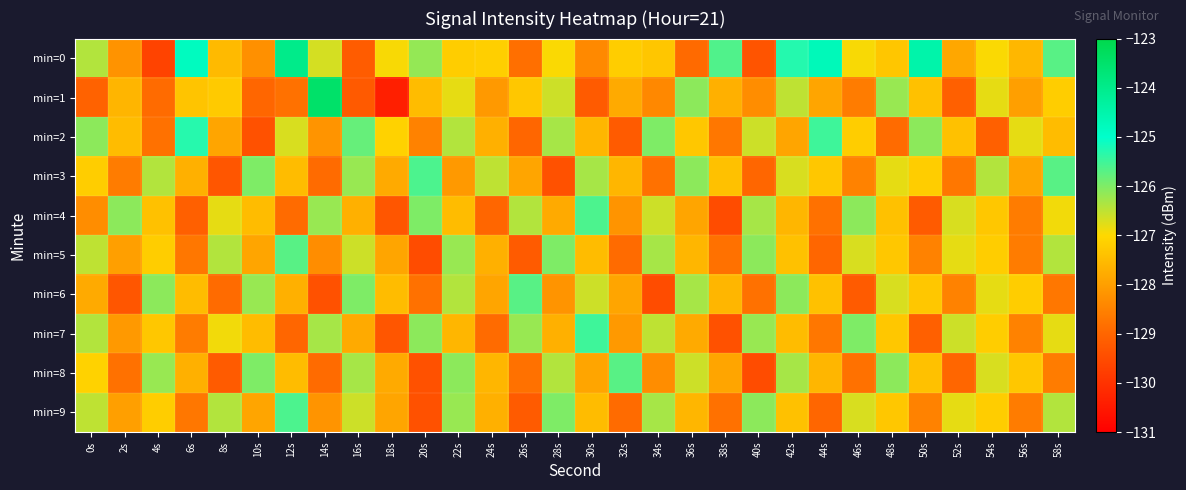

Reading left to right, list all the values displayed in this chart.

min=0: 0s=-126.4	2s=-128.2	4s=-129.7	6s=-124.8	8s=-127.5	10s=-128.3	12s=-124.0	14s=-126.7	16s=-129.2	18s=-126.9	20s=-126.2	22s=-127.2	24s=-127.2	26s=-128.8	28s=-127.0	30s=-128.4	32s=-127.2	34s=-127.3	36s=-128.9	38s=-125.6	40s=-129.3	42s=-125.3	44s=-124.7	46s=-126.9	48s=-127.3	50s=-124.5	52s=-127.9	54s=-127.0	56s=-127.6	58s=-125.7
min=1: 0s=-129.1	2s=-127.6	4s=-128.9	6s=-127.4	8s=-127.2	10s=-129.0	12s=-128.8	14s=-123.5	16s=-129.2	18s=-130.4	20s=-127.5	22s=-126.8	24s=-128.1	26s=-127.3	28s=-126.6	30s=-129.2	32s=-127.8	34s=-128.4	36s=-126.1	38s=-127.7	40s=-128.3	42s=-126.5	44s=-127.9	46s=-128.6	48s=-126.2	50s=-127.4	52s=-129.1	54s=-126.8	56s=-128.0	58s=-127.2
min=2: 0s=-126.1	2s=-127.5	4s=-128.8	6s=-125.3	8s=-127.9	10s=-129.4	12s=-126.7	14s=-128.2	16s=-125.8	18s=-127.1	20s=-128.5	22s=-126.4	24s=-127.7	26s=-129.0	28s=-126.3	30s=-127.6	32s=-129.2	34s=-126.0	36s=-127.3	38s=-128.7	40s=-126.6	42s=-127.9	44s=-125.5	46s=-127.2	48s=-128.9	50s=-126.1	52s=-127.4	54s=-129.1	56s=-126.8	58s=-127.5
min=3: 0s=-127.2	2s=-128.6	4s=-126.4	6s=-127.7	8s=-129.3	10s=-126.0	12s=-127.5	14s=-128.9	16s=-126.2	18s=-127.8	20s=-125.6	22s=-128.1	24s=-126.5	26s=-127.9	28s=-129.4	30s=-126.3	32s=-127.6	34s=-128.8	36s=-126.1	38s=-127.4	40s=-129.0	42s=-126.7	44s=-127.3	46s=-128.5	48s=-126.8	50s=-127.2	52s=-128.7	54s=-126.4	56s=-127.9	58s=-125.7
min=4: 0s=-128.3	2s=-126.1	4s=-127.4	6s=-129.1	8s=-126.8	10s=-127.5	12s=-128.9	14s=-126.2	16s=-127.7	18s=-129.3	20s=-126.0	22s=-127.5	24s=-129.0	26s=-126.4	28s=-127.8	30s=-125.6	32s=-128.2	34s=-126.6	36s=-127.9	38s=-129.5	40s=-126.3	42s=-127.6	44s=-128.8	46s=-126.1	48s=-127.4	50s=-129.2	52s=-126.7	54s=-127.3	56s=-128.6	58s=-126.9
min=5: 0s=-126.5	2s=-128.0	4s=-127.2	6s=-128.7	8s=-126.4	10s=-127.9	12s=-125.7	14s=-128.3	16s=-126.6	18s=-127.9	20s=-129.5	22s=-126.2	24s=-127.7	26s=-129.2	28s=-126.0	30s=-127.5	32s=-128.9	34s=-126.3	36s=-127.6	38s=-128.8	40s=-126.1	42s=-127.4	44s=-129.0	46s=-126.7	48s=-127.3	50s=-128.5	52s=-126.8	54s=-127.2	56s=-128.6	58s=-126.4
min=6: 0s=-127.8	2s=-129.3	4s=-126.1	6s=-127.5	8s=-128.9	10s=-126.2	12s=-127.7	14s=-129.4	16s=-126.0	18s=-127.5	20s=-128.8	22s=-126.4	24s=-127.9	26s=-125.7	28s=-128.2	30s=-126.6	32s=-127.9	34s=-129.5	36s=-126.3	38s=-127.6	40s=-128.8	42s=-126.1	44s=-127.4	46s=-129.2	48s=-126.7	50s=-127.3	52s=-128.5	54s=-126.8	56s=-127.2	58s=-128.7
min=7: 0s=-126.4	2s=-128.1	4s=-127.3	6s=-128.6	8s=-126.9	10s=-127.5	12s=-129.0	14s=-126.3	16s=-127.8	18s=-129.3	20s=-126.1	22s=-127.6	24s=-128.9	26s=-126.2	28s=-127.7	30s=-125.5	32s=-128.1	34s=-126.5	36s=-127.8	38s=-129.4	40s=-126.2	42s=-127.5	44s=-128.7	46s=-126.0	48s=-127.3	50s=-129.1	52s=-126.6	54s=-127.2	56s=-128.5	58s=-126.8
min=8: 0s=-127.1	2s=-128.8	4s=-126.2	6s=-127.7	8s=-129.2	10s=-126.0	12s=-127.5	14s=-128.9	16s=-126.3	18s=-127.8	20s=-129.4	22s=-126.1	24s=-127.6	26s=-128.8	28s=-126.4	30s=-127.9	32s=-125.7	34s=-128.3	36s=-126.6	38s=-127.9	40s=-129.5	42s=-126.3	44s=-127.6	46s=-128.8	48s=-126.1	50s=-127.4	52s=-129.0	54s=-126.7	56s=-127.3	58s=-128.6
min=9: 0s=-126.5	2s=-128.0	4s=-127.2	6s=-128.7	8s=-126.4	10s=-127.9	12s=-125.6	14s=-128.2	16s=-126.6	18s=-127.9	20s=-129.4	22s=-126.2	24s=-127.7	26s=-129.2	28s=-126.0	30s=-127.5	32s=-128.9	34s=-126.3	36s=-127.6	38s=-128.8	40s=-126.1	42s=-127.4	44s=-129.0	46s=-126.7	48s=-127.3	50s=-128.5	52s=-126.8	54s=-127.2	56s=-128.6	58s=-126.4